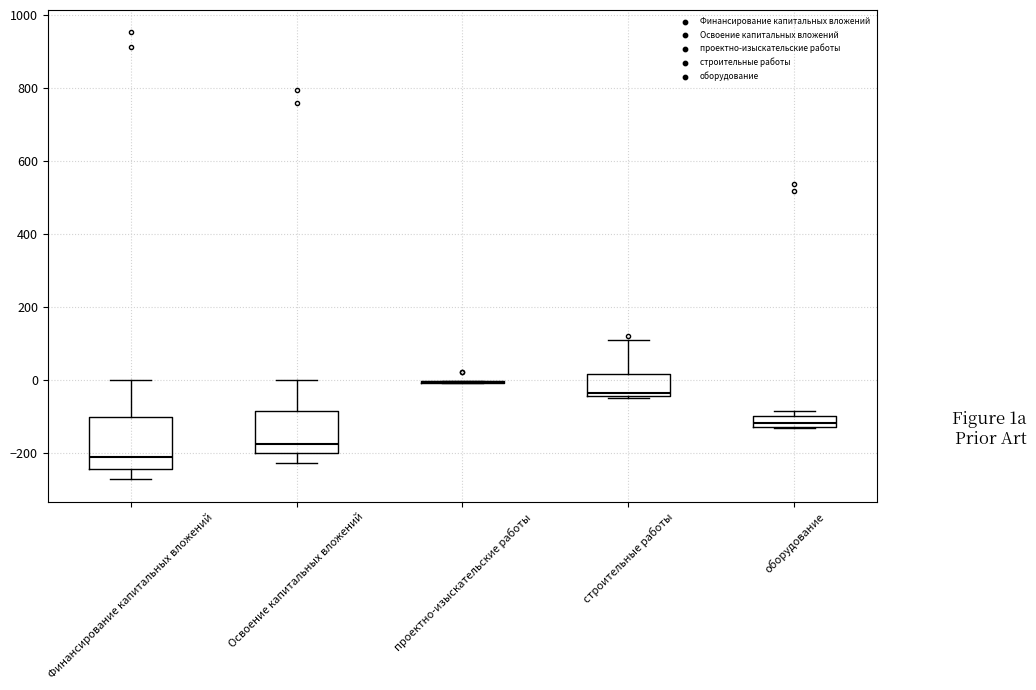

Comparing the boxes themselves (not the whiskers), which one is the tallest?

Финансирование капитальных вложений